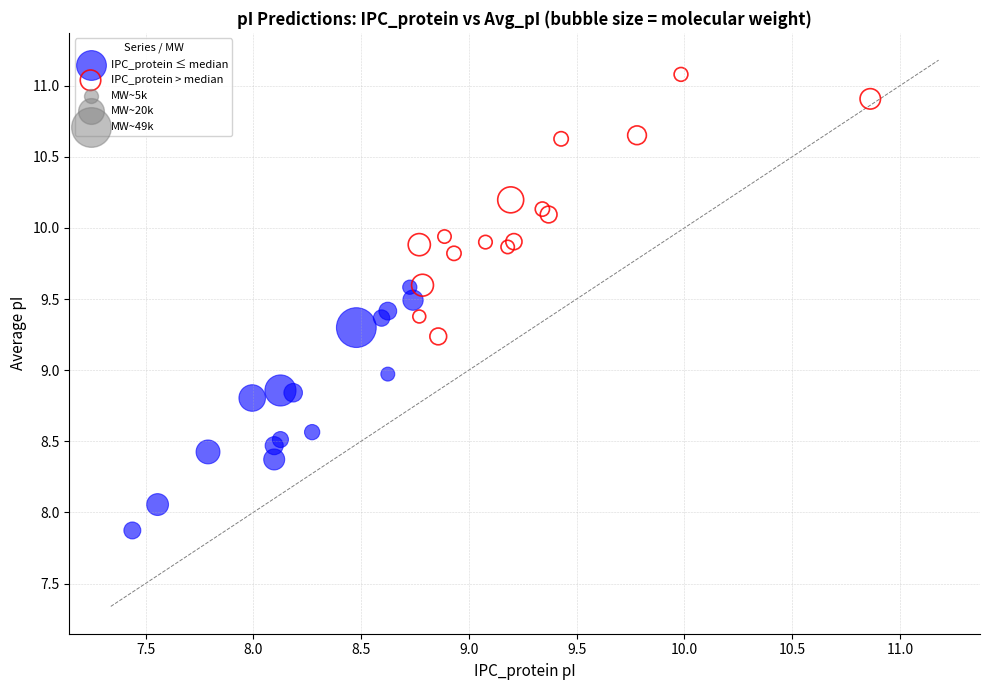

Which series contains the highest Y value?

IPC_protein > median